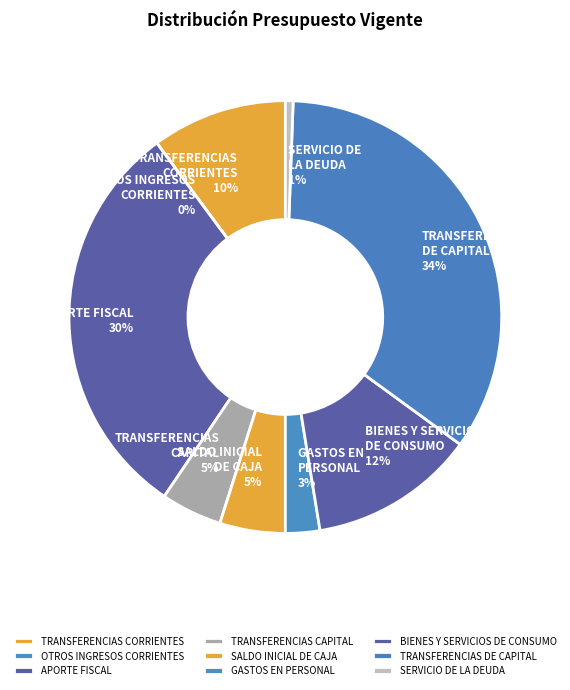

Between SERVICIO DE LA DEUDA and BIENES Y SERVICIOS DE CONSUMO, which is larger?

BIENES Y SERVICIOS DE CONSUMO